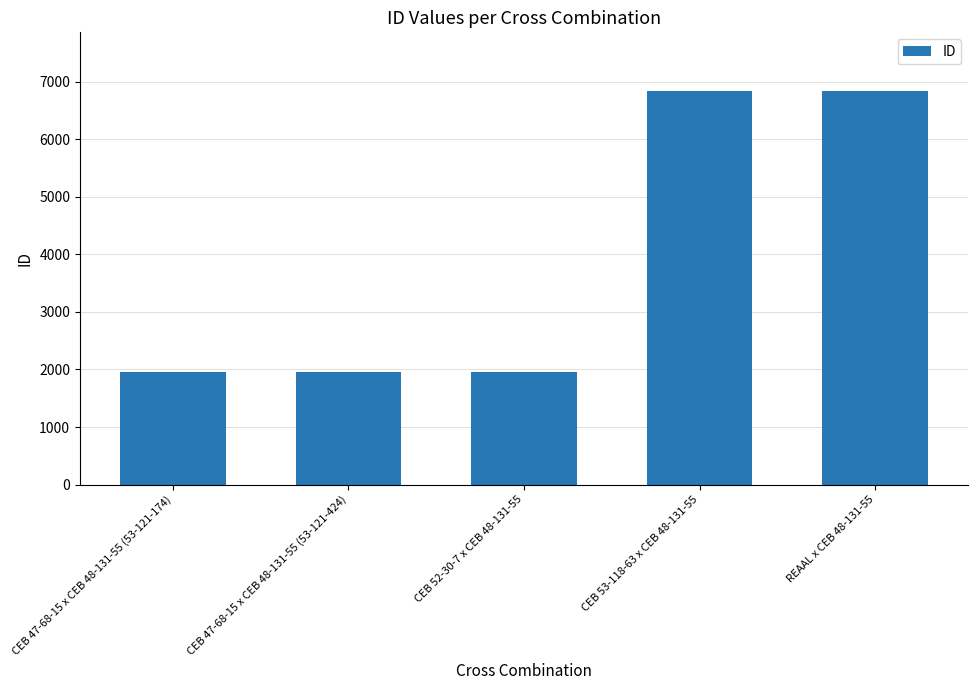

The chart shows a value of 1955 at CEB 47-68-15 x CEB 48-131-55 (53-121-174). True or false?

True